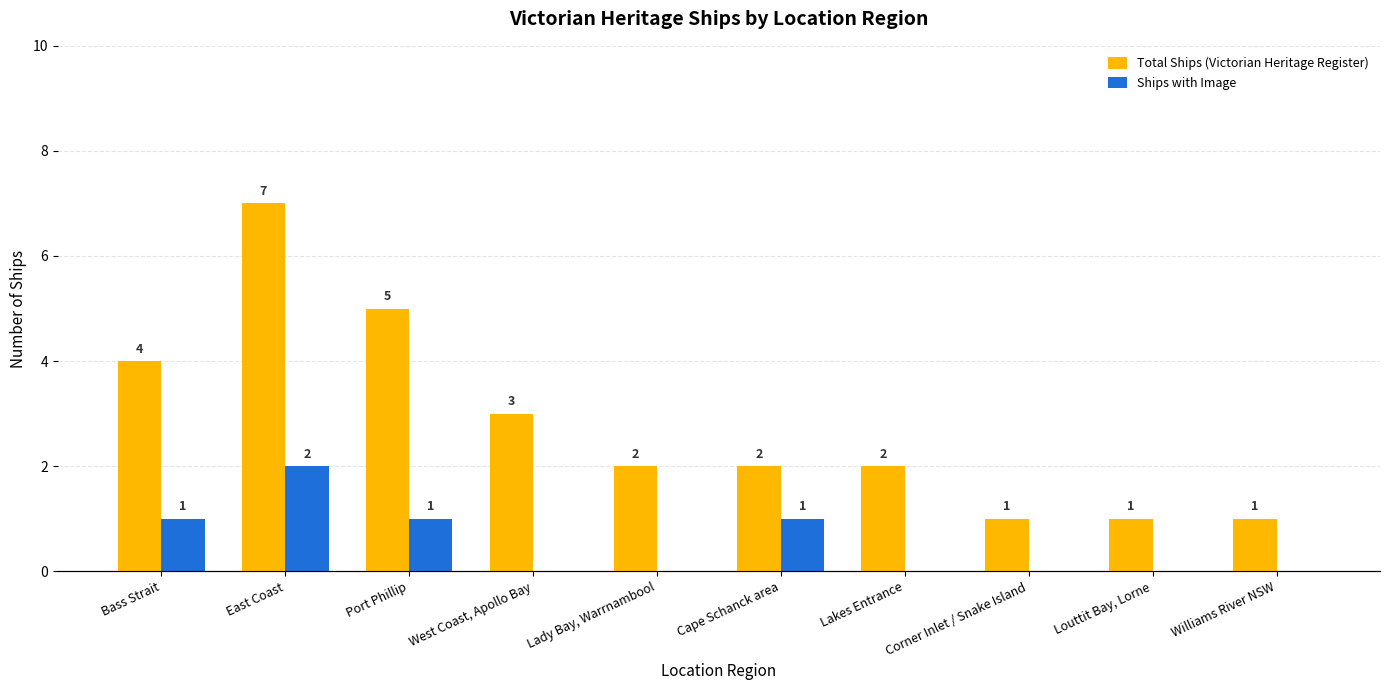

What is the lowest value of the Total Ships (Victorian Heritage Register) series?

1